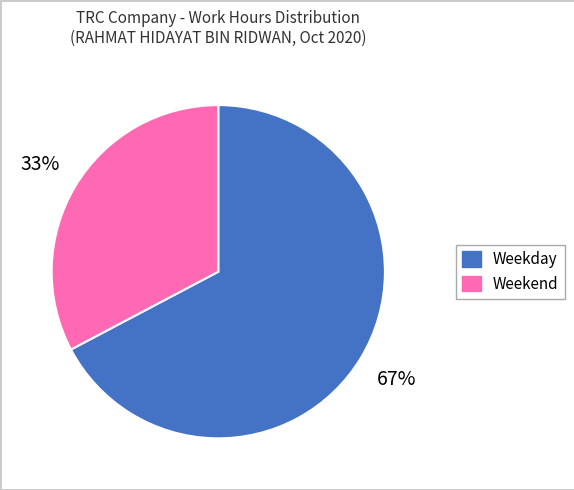

Does any single category account for the majority?

Yes